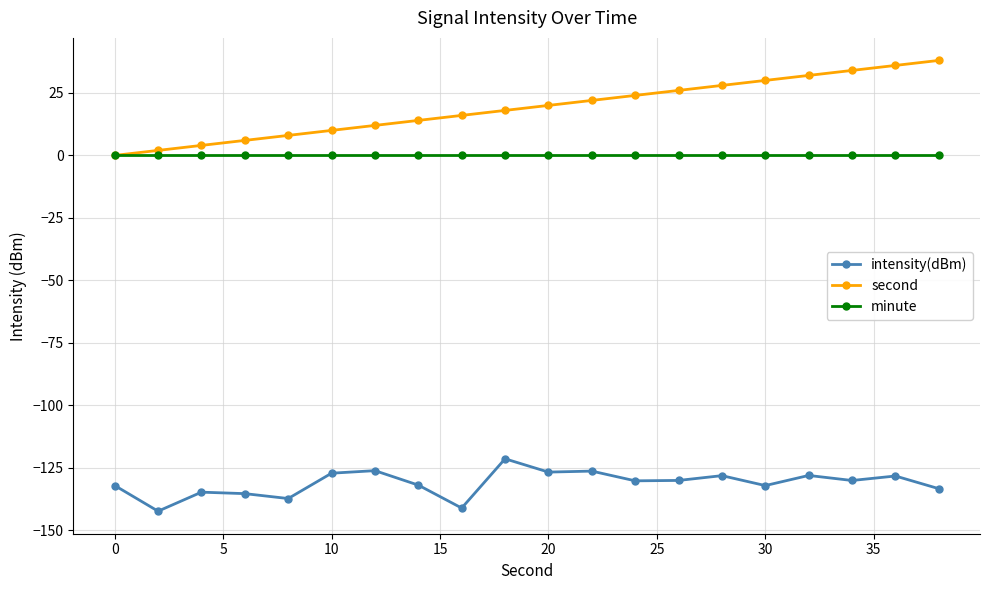

What is the greatest value displayed?

38.0